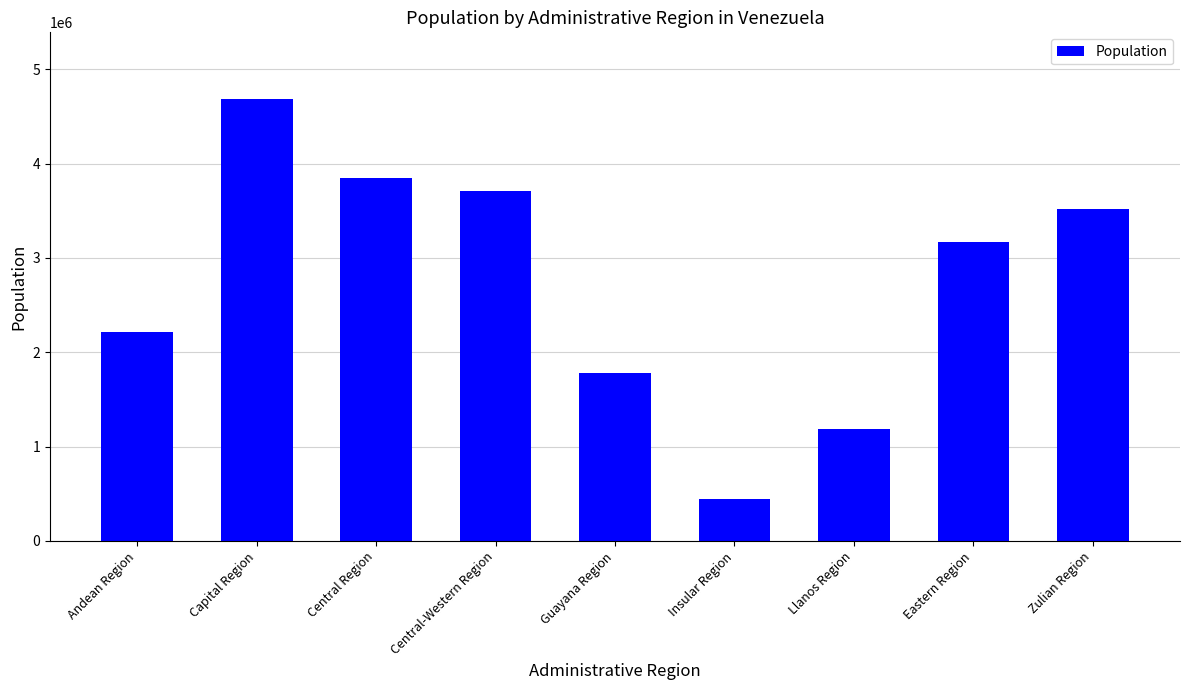

Reading right to left, transcribe all the data shown in this chart.

Zulian Region=3520376	Eastern Region=3165217	Llanos Region=1181650	Insular Region=439900	Guayana Region=1776545	Central-Western Region=3703675	Central Region=3851290	Capital Region=4687002	Andean Region=2210194